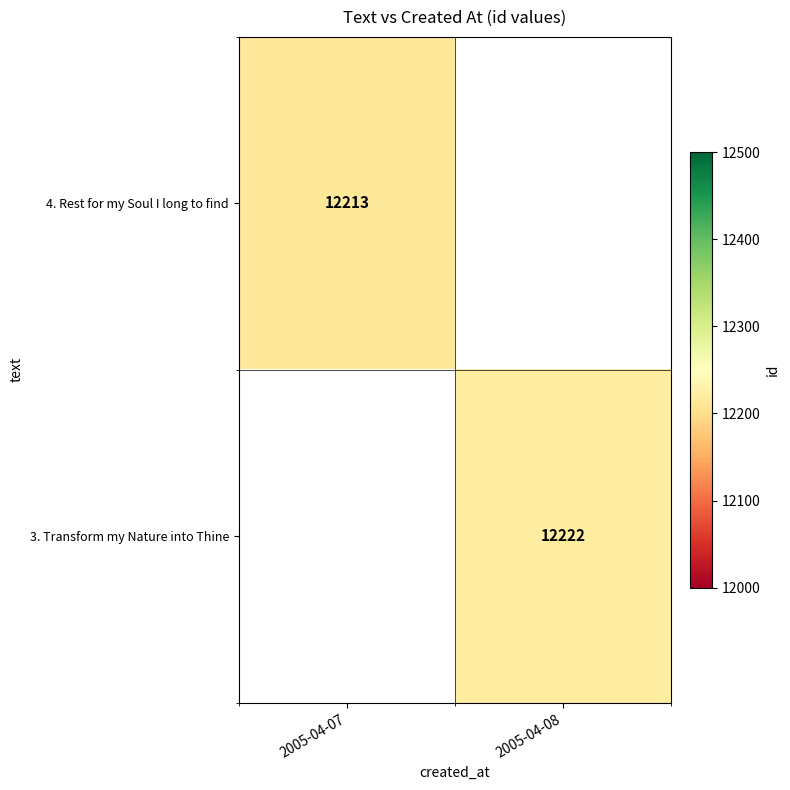

The 3. Transform my Nature into Thine series shows 12222 at 2005-04-08. True or false?

True